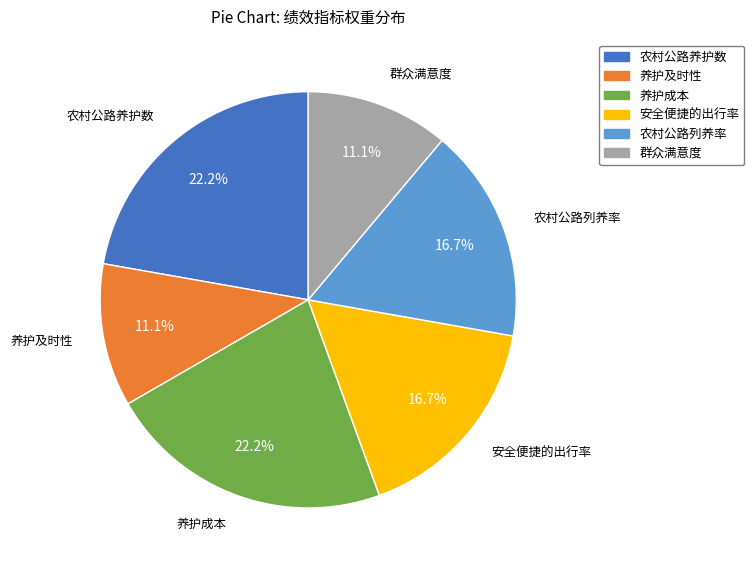

Is it true that 养护成本 is 22% of the pie?

True